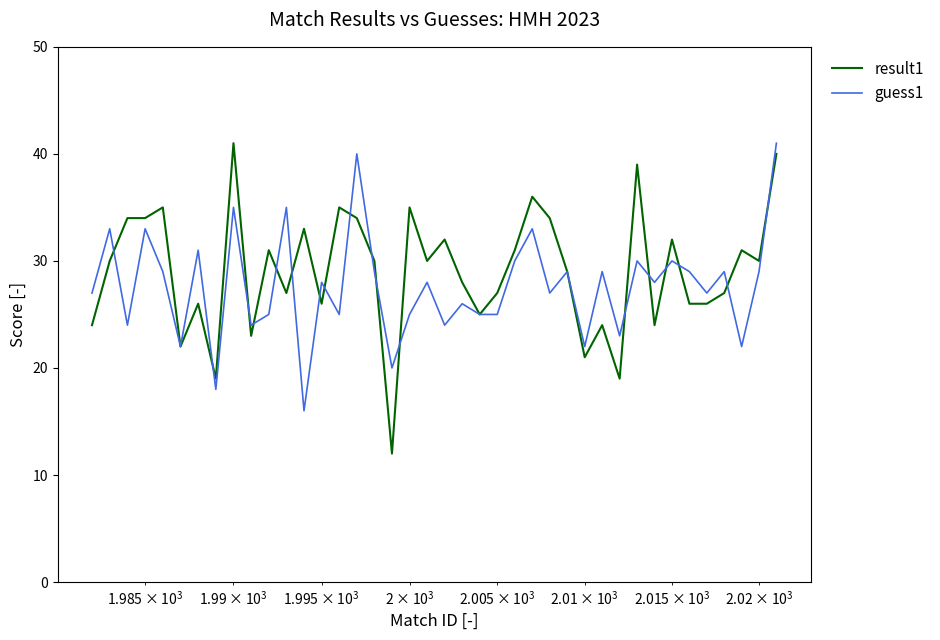

Which series has the widest spread of values?

result1